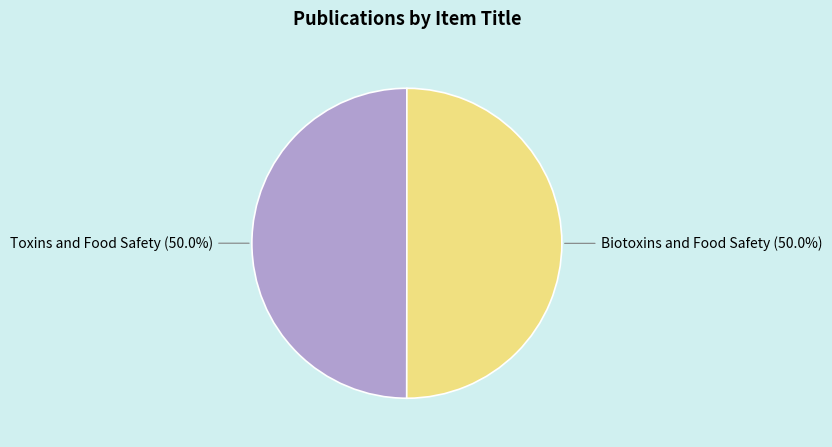

To the nearest percent, what portion does Biotoxins and Food Safety represent?

50%